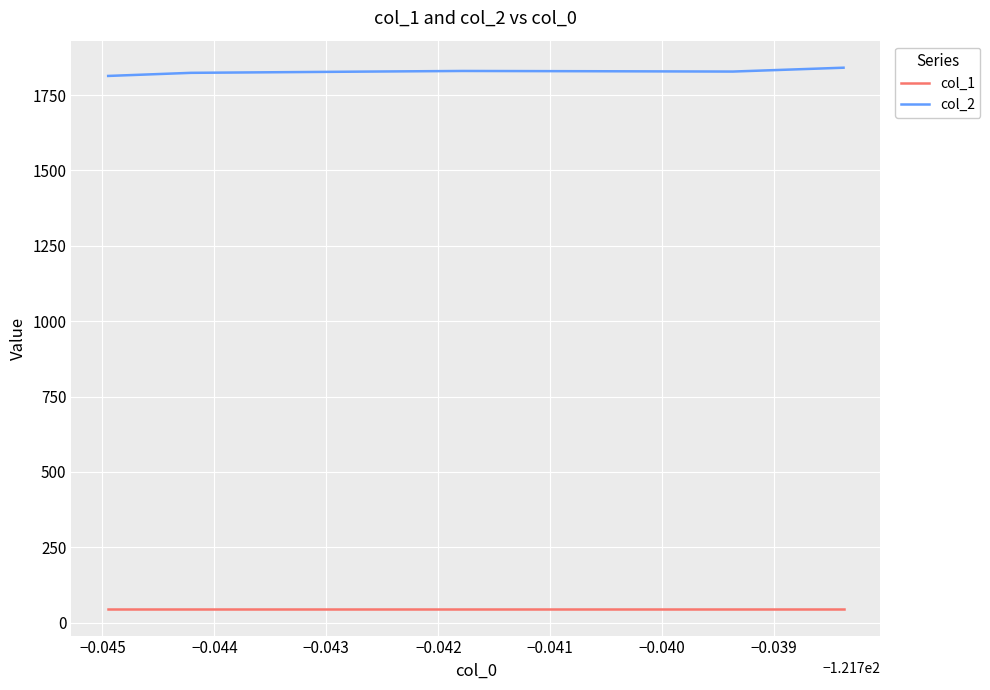

What is the sum of all col_1 values?

327.6